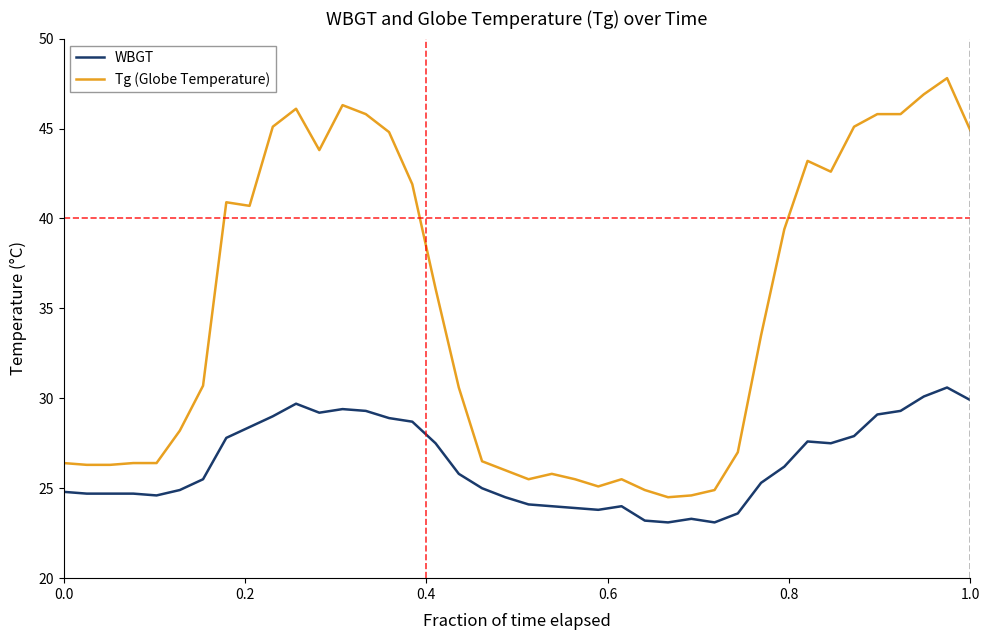

List the series in order of their peak value, lowest first.

WBGT, Tg (Globe Temperature)